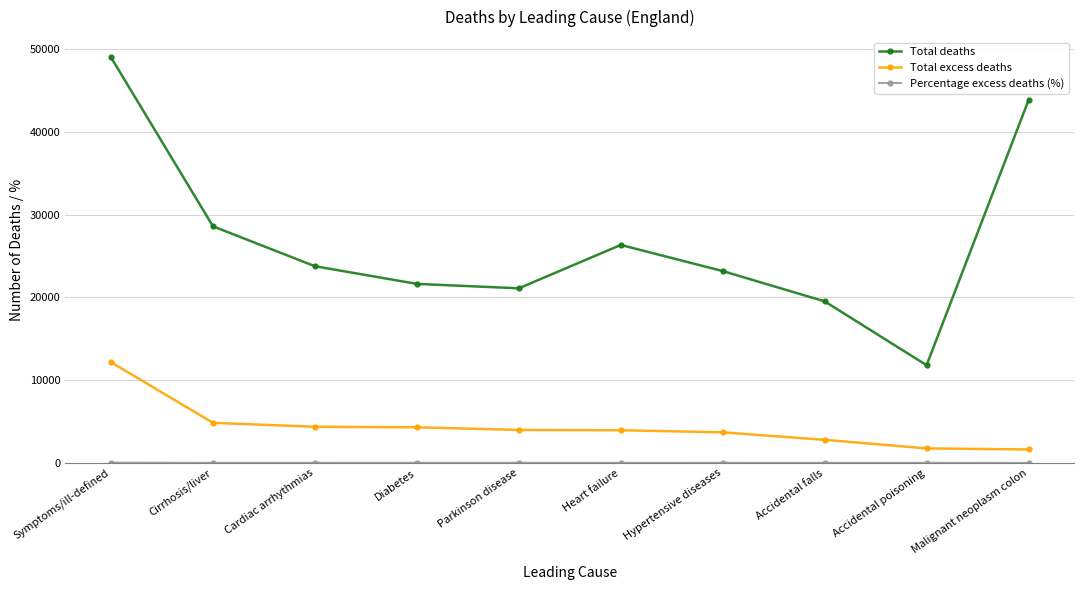

At which label does Total deaths reach its minimum?

Accidental poisoning